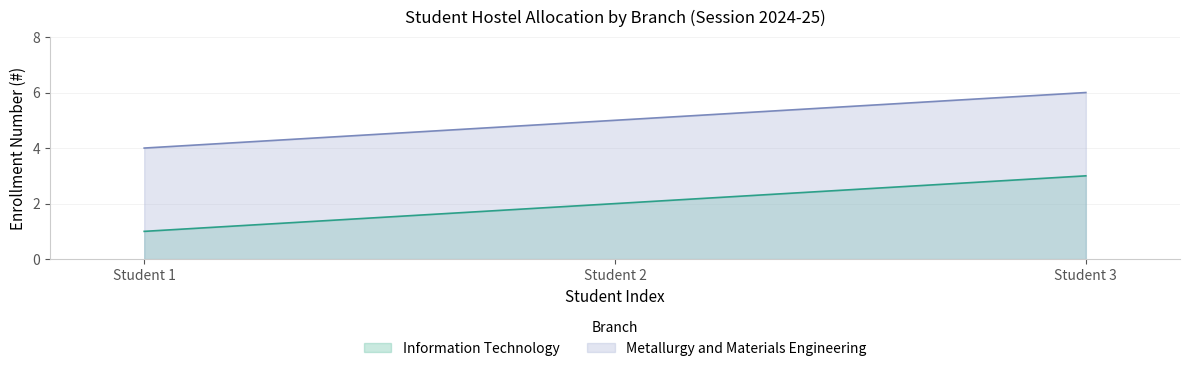

Reading left to right, transcribe all the data shown in this chart.

Information Technology: 1	2	3
Metallurgy and Materials Engineering: 4	5	6